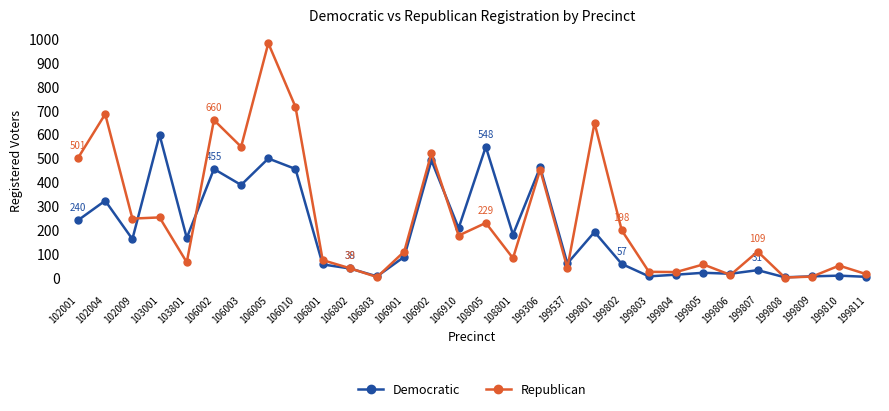

Which series changed the most between 199802 and 199808?

Republican